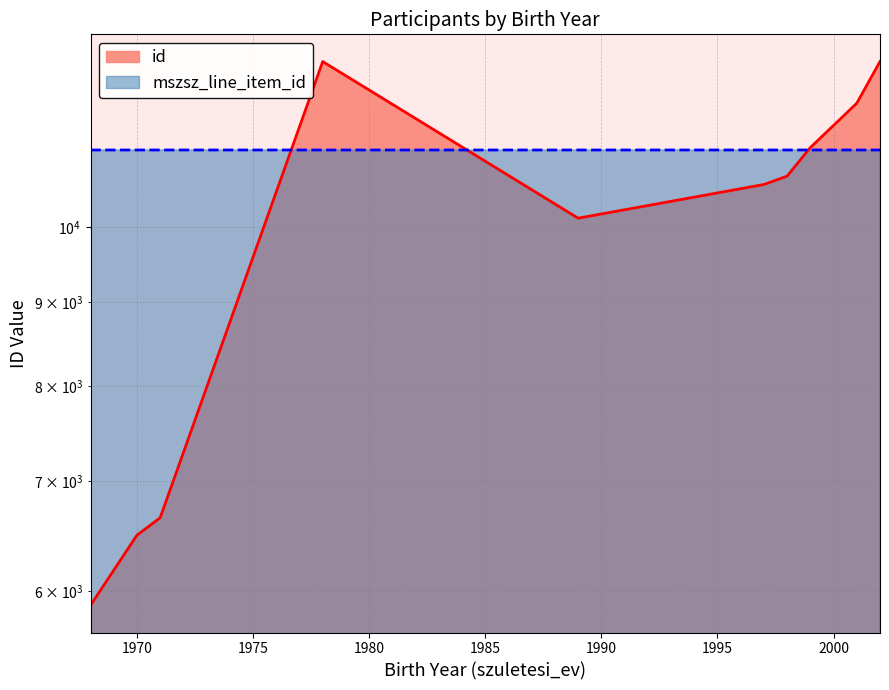

List the series in order of their overall mean, highest first.

mszsz_line_item_id, id